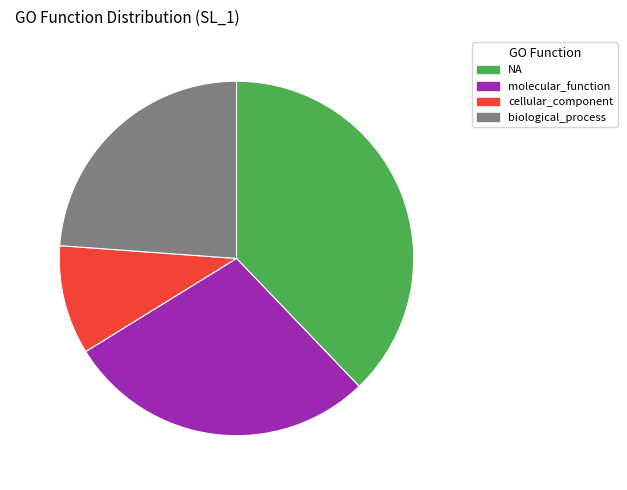

To the nearest percent, what is the average slice percentage?

25%